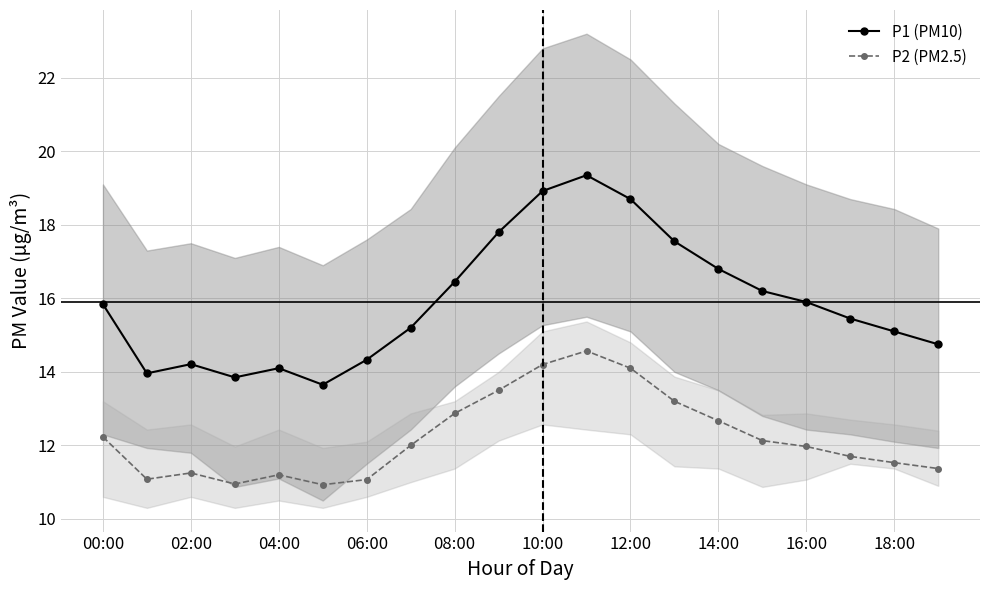

What is the value of the P2 (PM2.5) point at the 15th from the left?

12.7